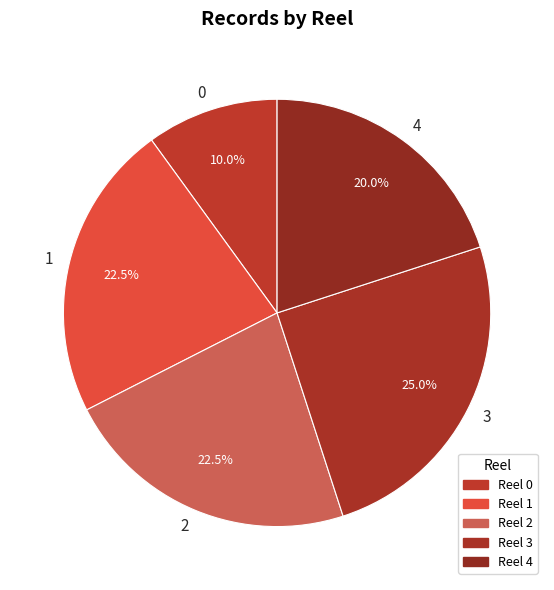

Count the number of slices in the pie.

5